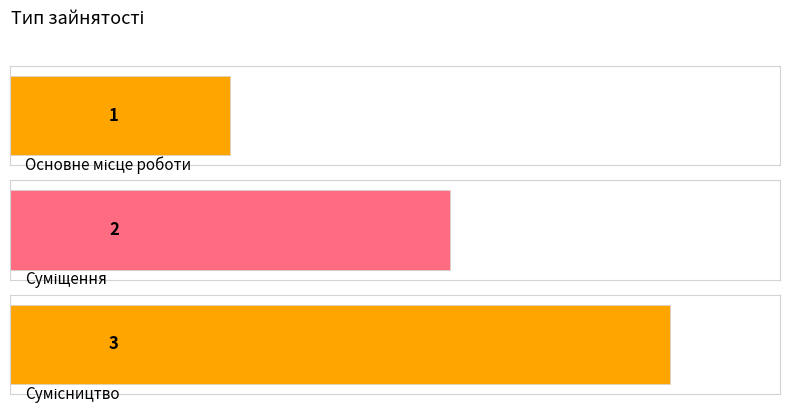

How many distinct data groups are displayed?

1